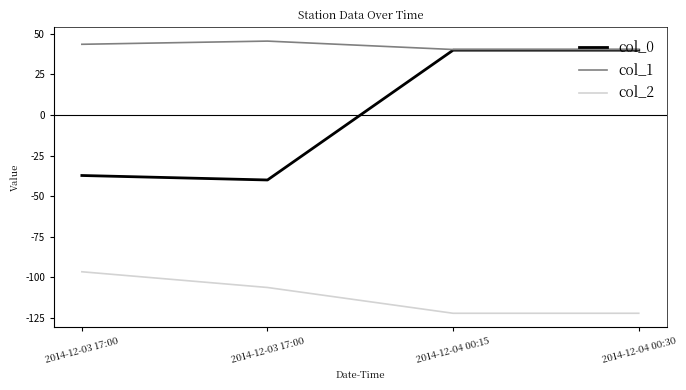

What value does the col_1 series have at 2014-12-03 17:00?

43.6